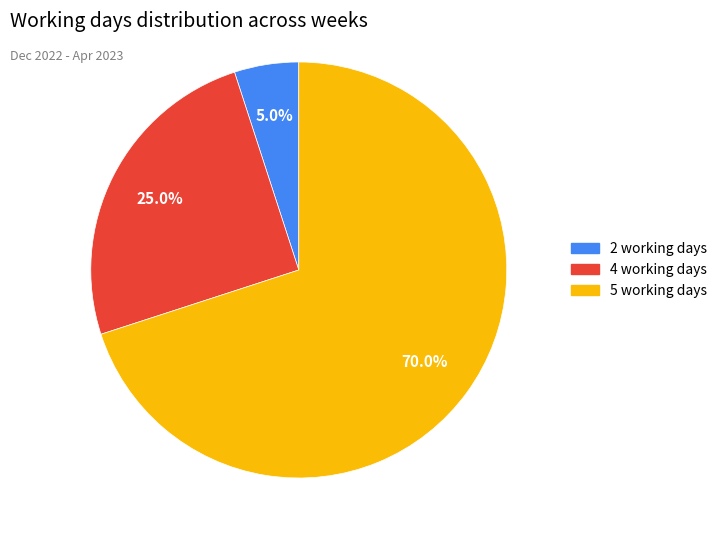

How many segments does this pie chart have?

3